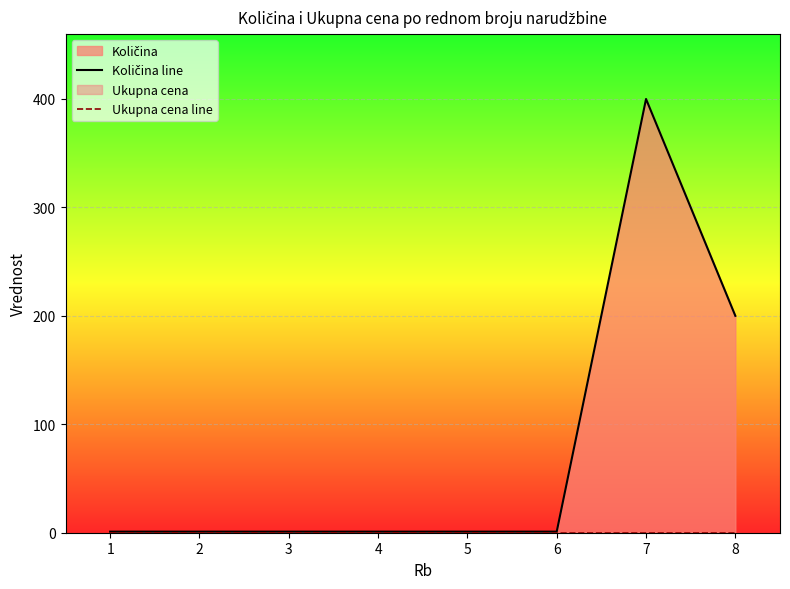

What is the spread (max minus min) of values at 2?

1